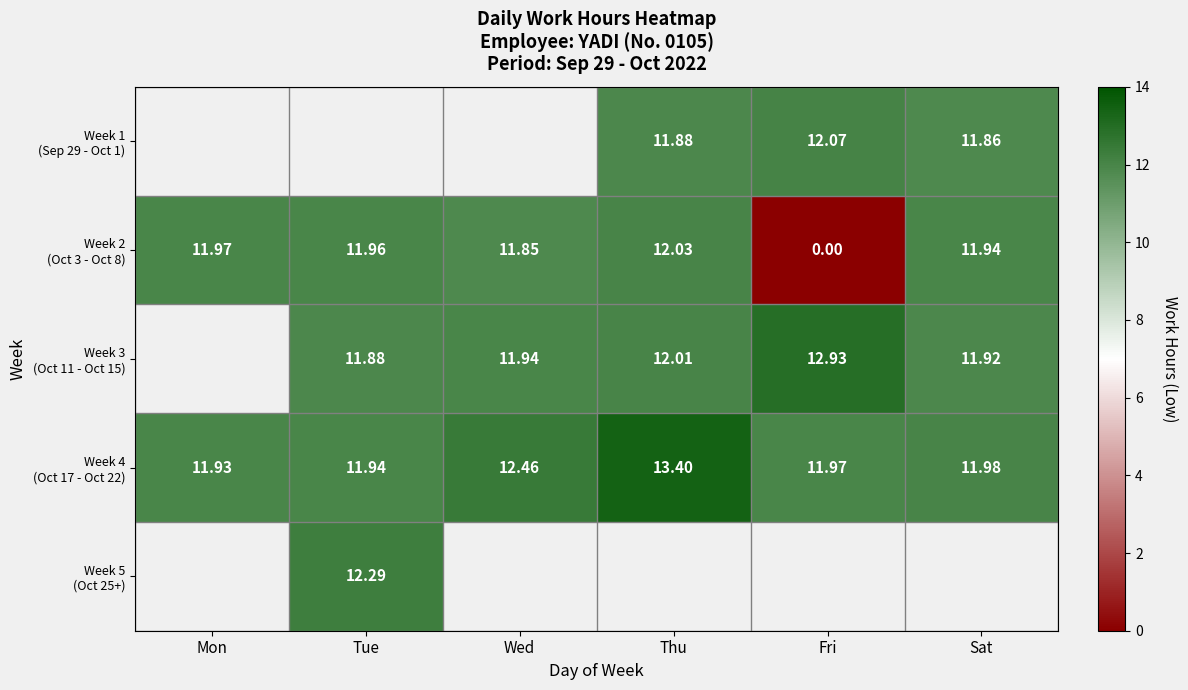

How many series are shown in this chart?

5